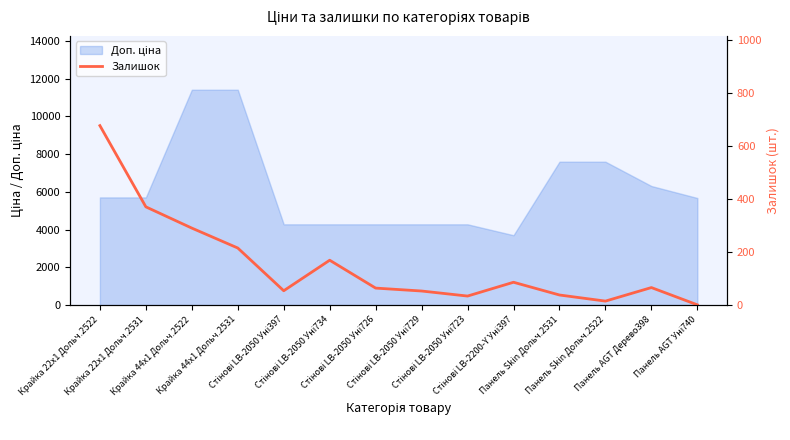

What is the change in value from Стінові LB-2050 Уні729 to Стінові LB-2050 Уні723?

-19